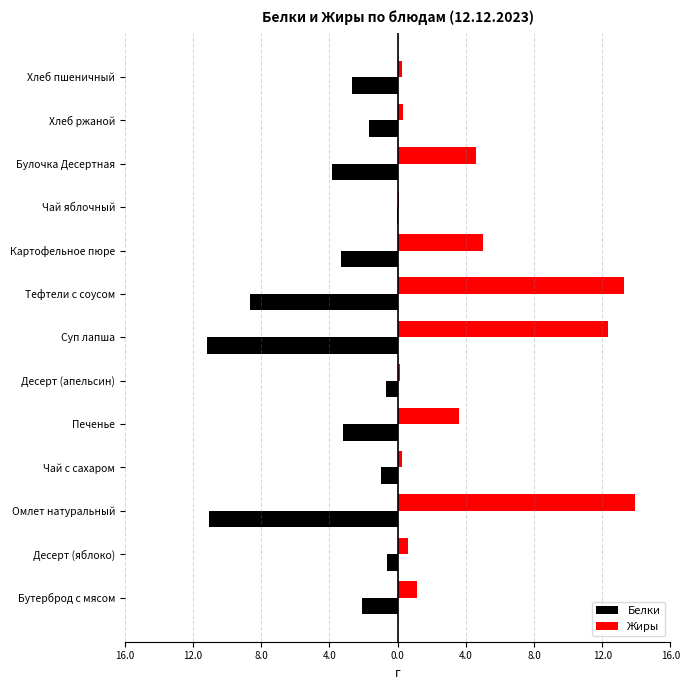

What are all the series names shown in the legend?

Белки, Жиры